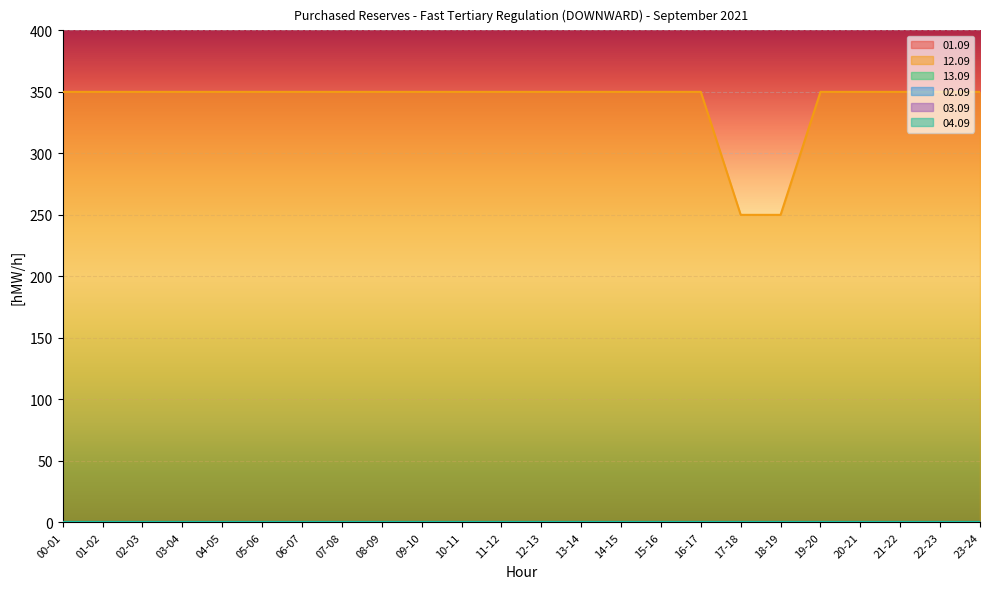

The 01.09 series shows 0 at 01-02. True or false?

True